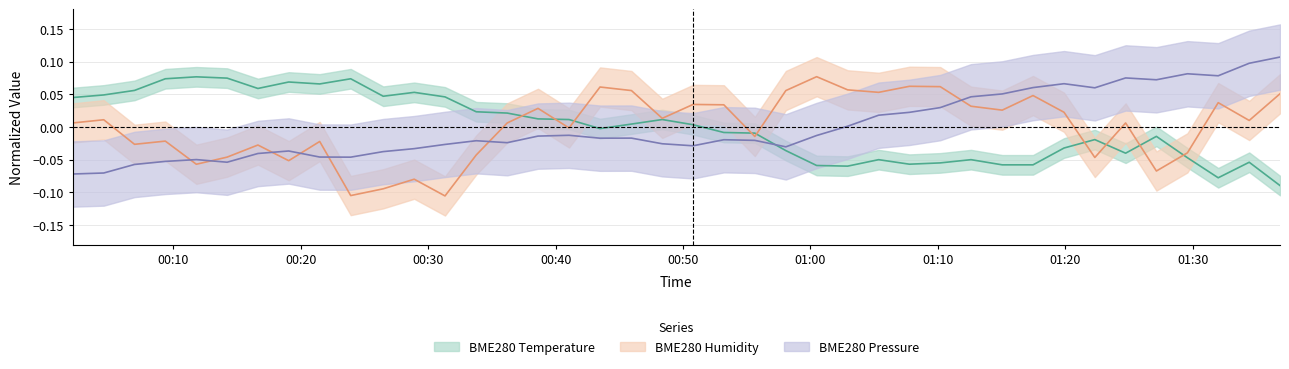

How many data points in BME280_humidity are less than 0?

17